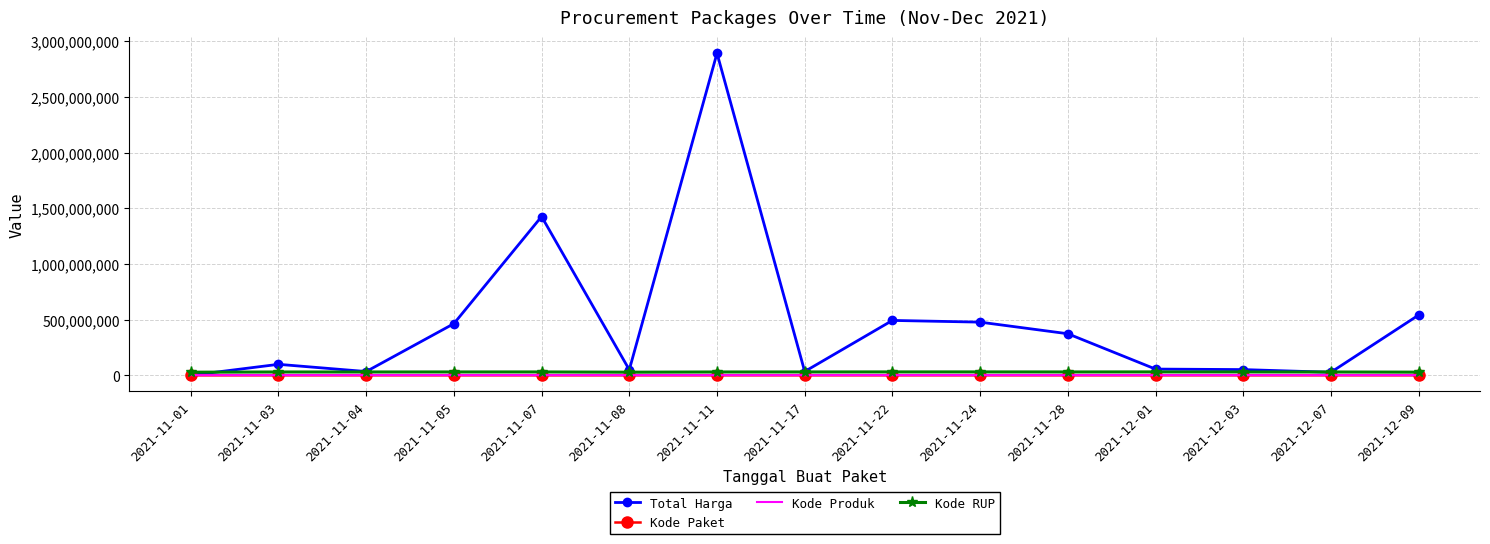

Is the value of Total Harga at 2021-11-24 greater than the value of Kode Paket at 2021-11-22?

Yes